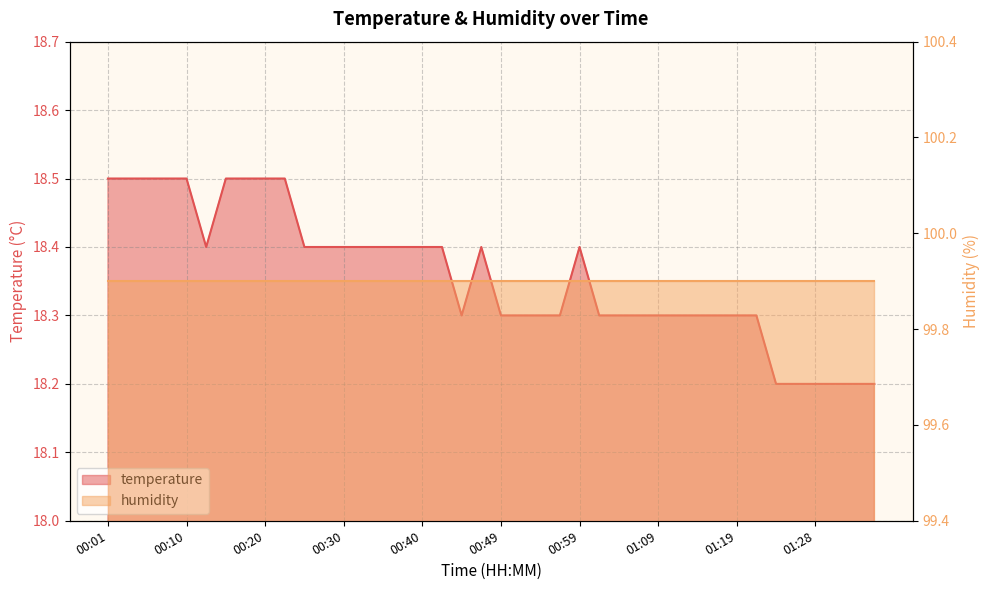

What is the maximum value shown in the chart?

18.5